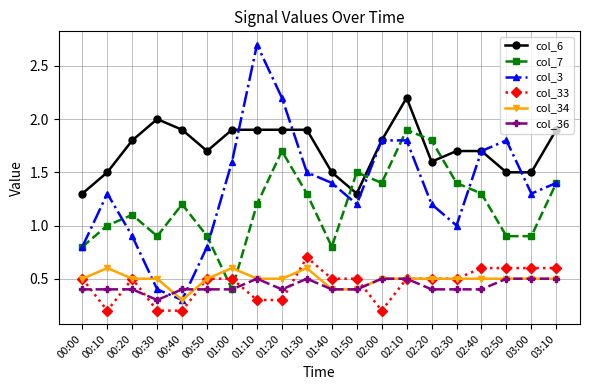

What is the value of the col_36 point at the 15th from the left?

0.4